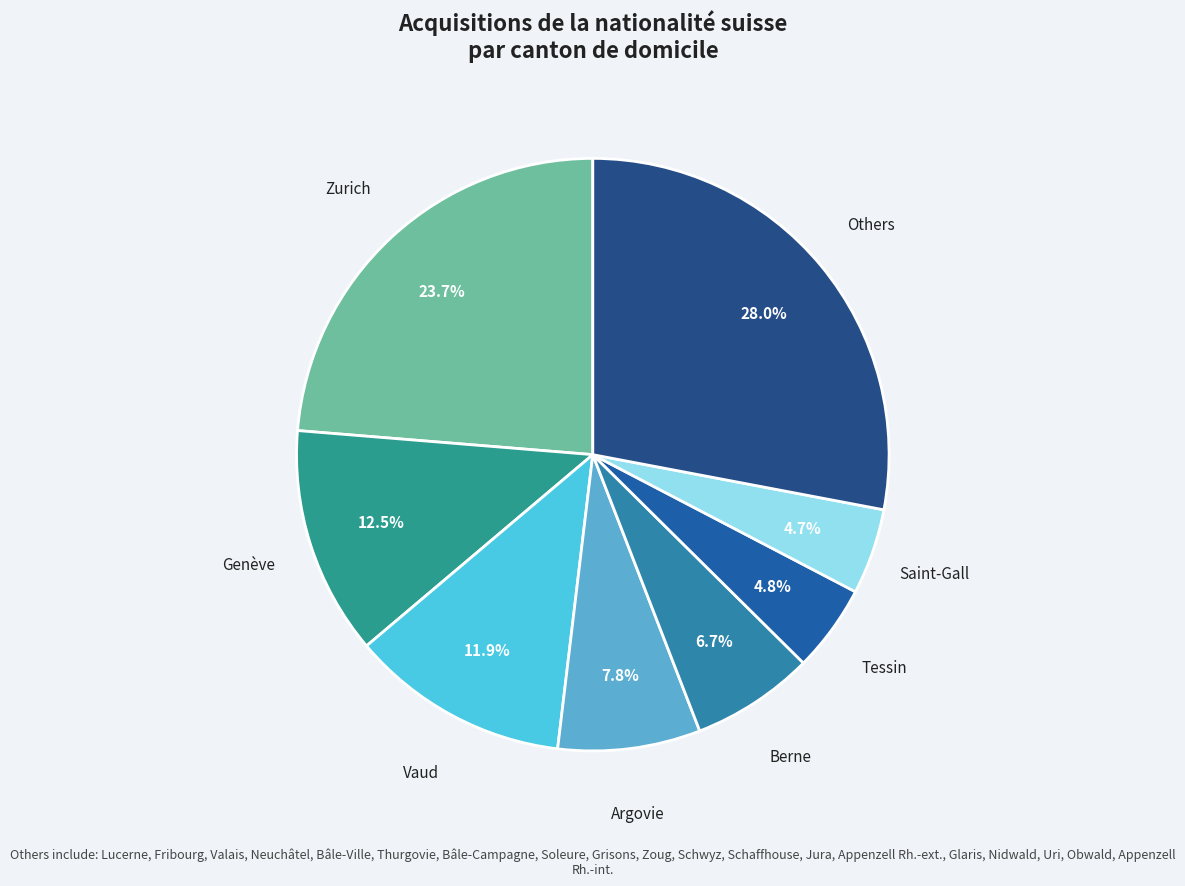

Count the number of slices in the pie.

8